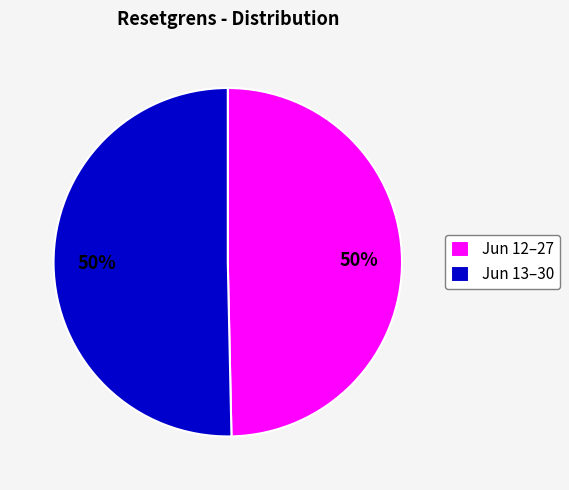

Is the sum of Jun 13–30 and Jun 12–27 greater than half?

Yes